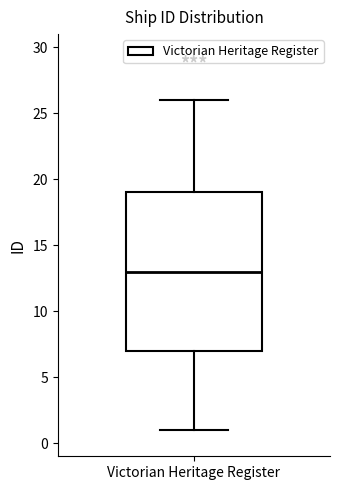

Read this box plot against the y-axis: the position of the median line, the range covered by the box, and the ends of both whiskers. The values are not printed on the chart, so give them approximately, as read against the axis.

median 13, box 7 to 19, whiskers 1 to 26